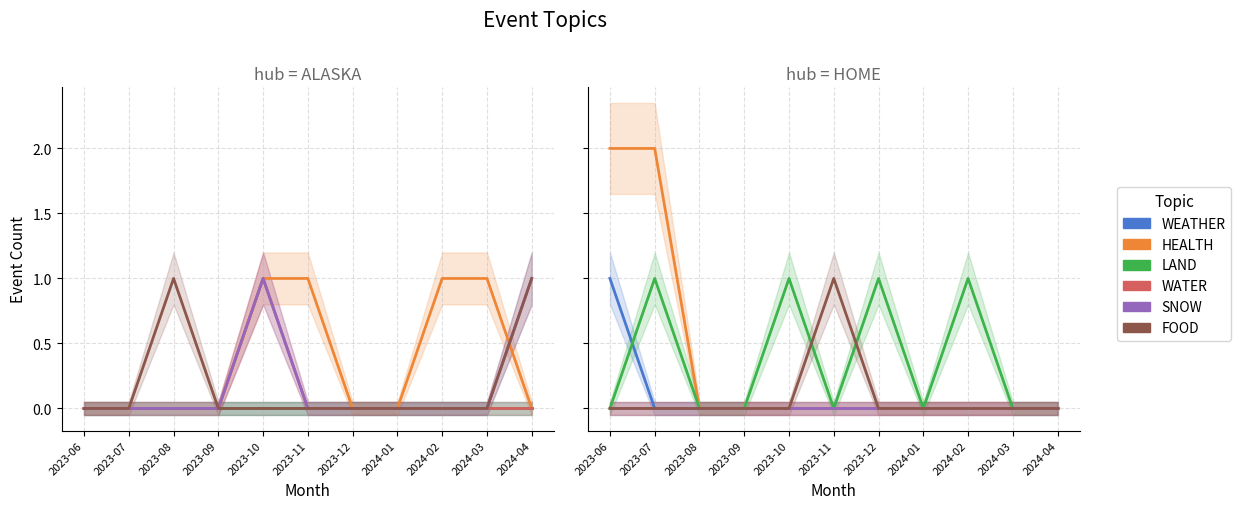

True or false: SNOW and FOOD intersect in this chart.

False